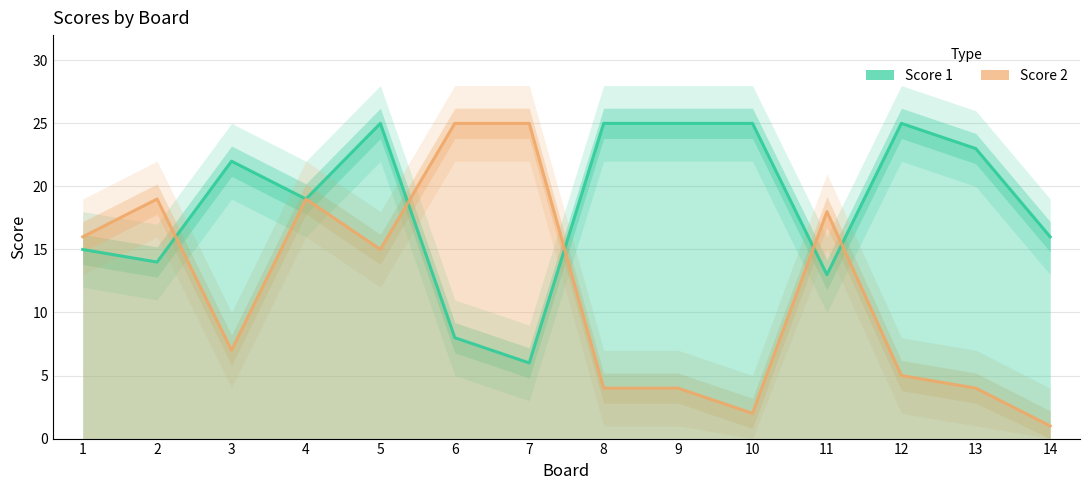

Between which two adjacent categories do Score 2 and Score 1 first intersect?

2 and 3